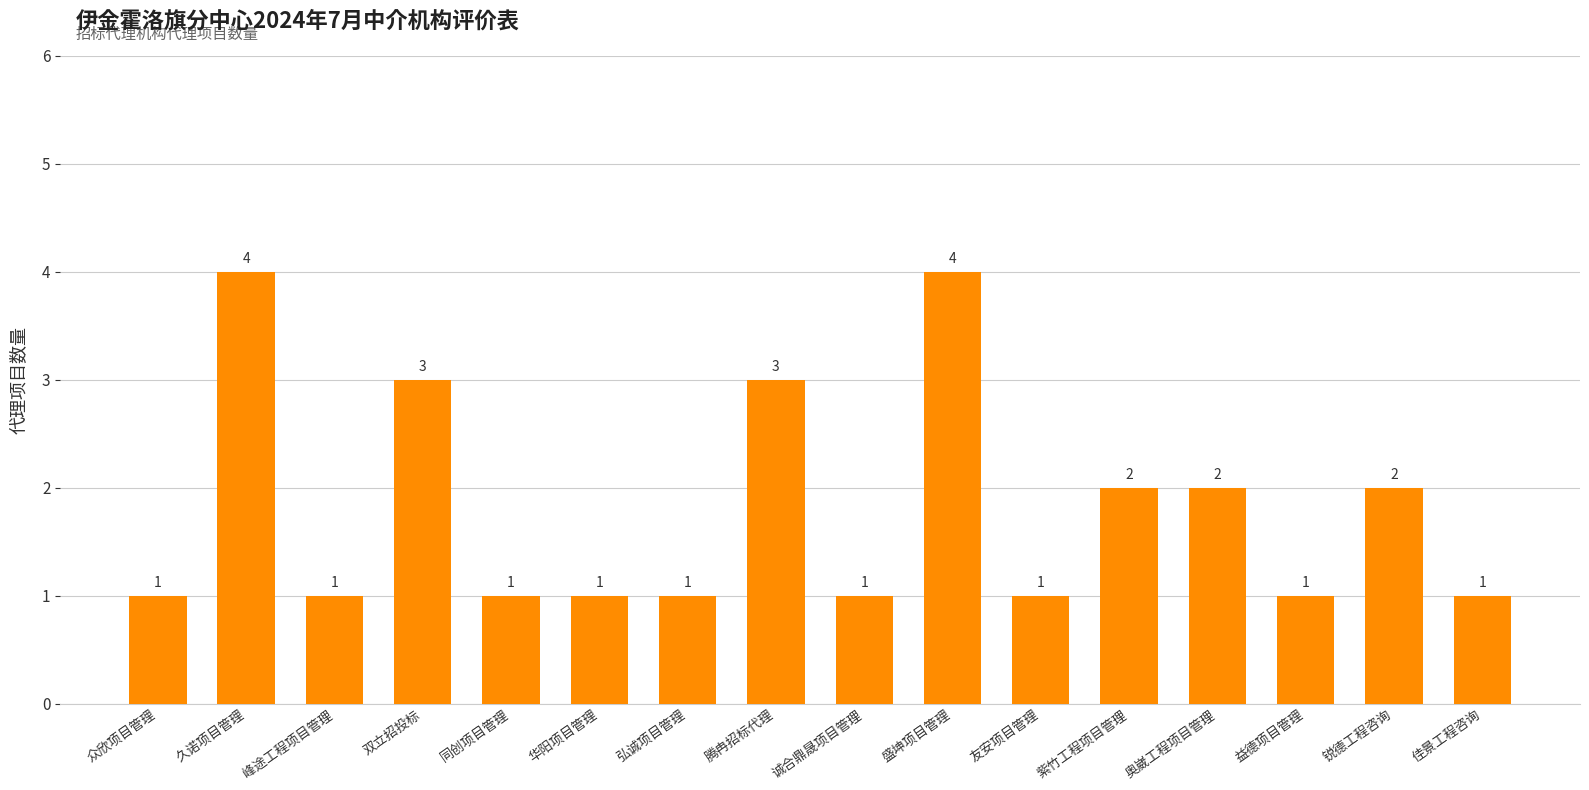

What is the ratio of the value at 诚合鼎晟项目管理 to the value at 同创项目管理?

1.0